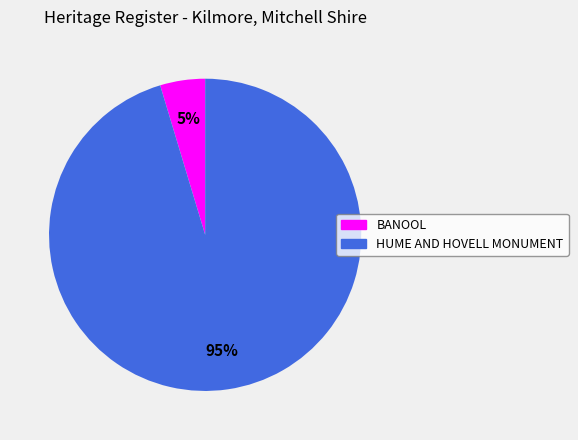

What is the majority slice?

HUME AND HOVELL MONUMENT